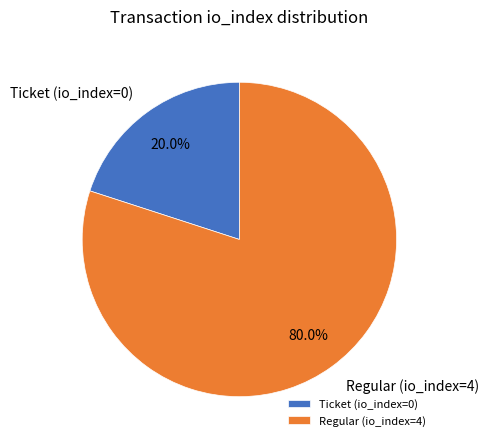

Is it true that Regular (io_index=4) is 99% of the pie?

False